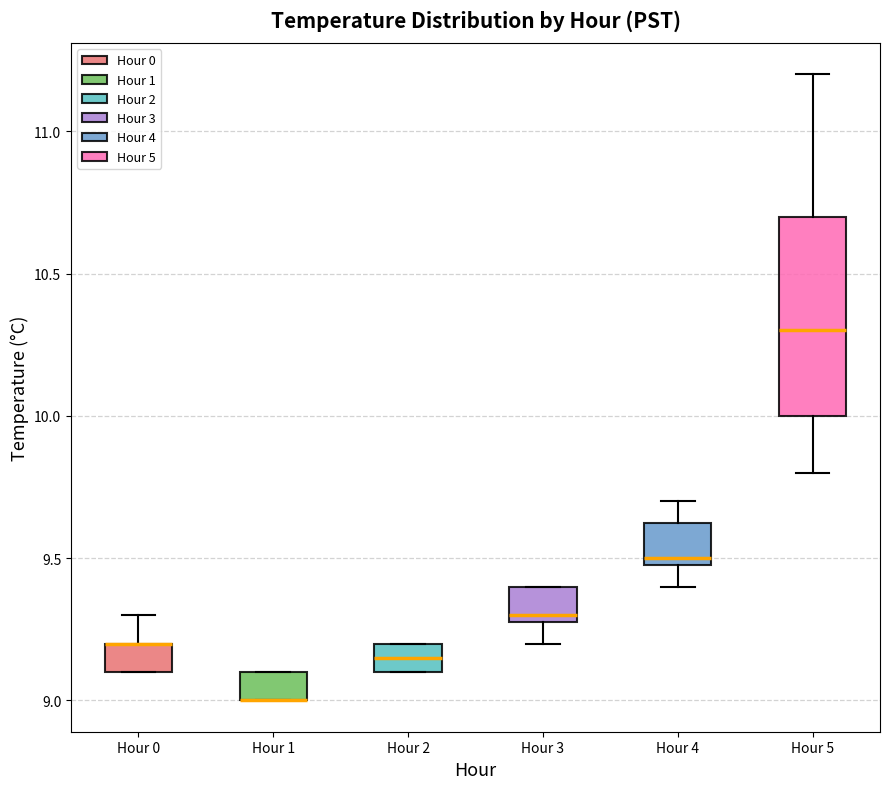

Which box is the tallest, from its lower edge to its upper edge?

Hour 5